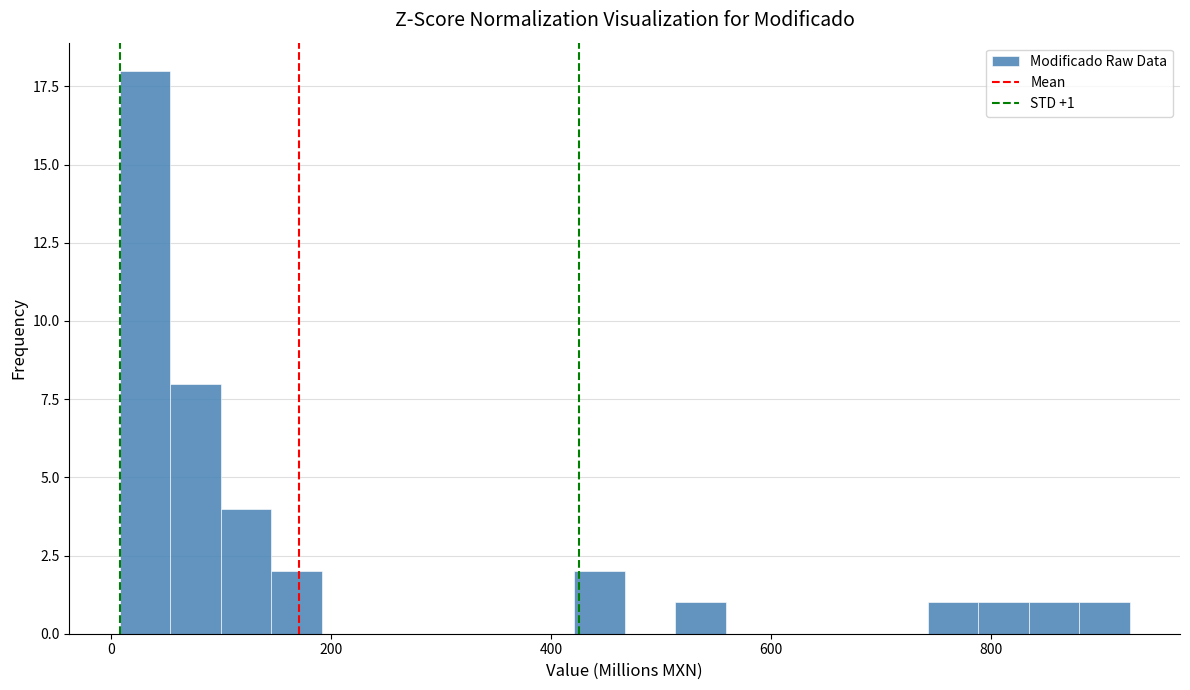

Read against the x-axis, roughly where is the centre of the tallest bar?

40